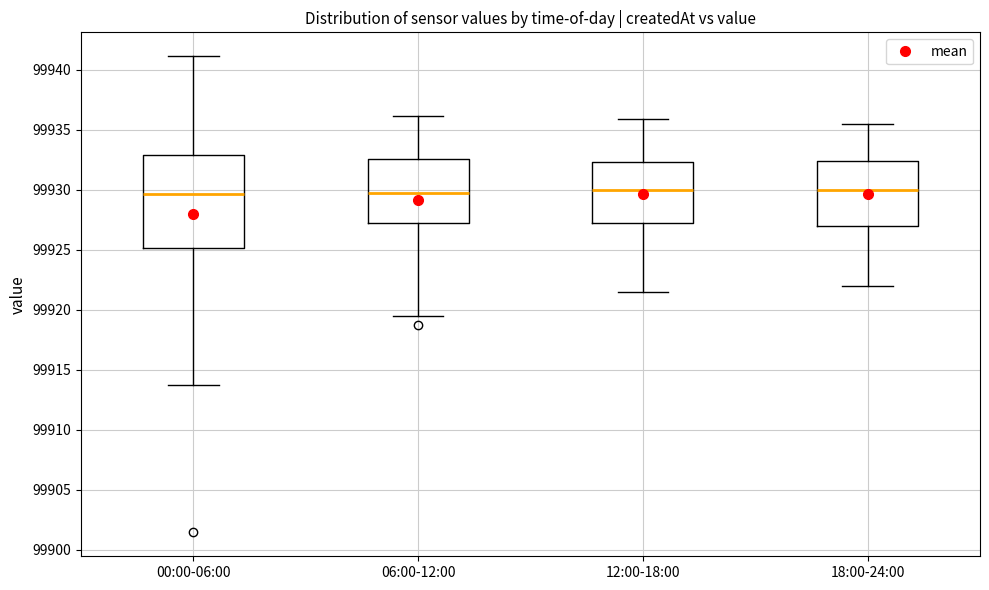

Reading left to right, read every box against the y-axis: the position of its median line, the range the box covers, and the ends of its whiskers. The values are not printed on the chart, so give them approximately, as read against the axis.

00:00-06:00: median 99929.5, box 99925.0 to 99933.0, whiskers 99914.0 to 99941.0
06:00-12:00: median 99930.0, box 99927.0 to 99932.5, whiskers 99919.5 to 99936.0
12:00-18:00: median 99930.0, box 99927.0 to 99932.5, whiskers 99921.5 to 99936.0
18:00-24:00: median 99930.0, box 99927.0 to 99932.5, whiskers 99922.0 to 99935.5